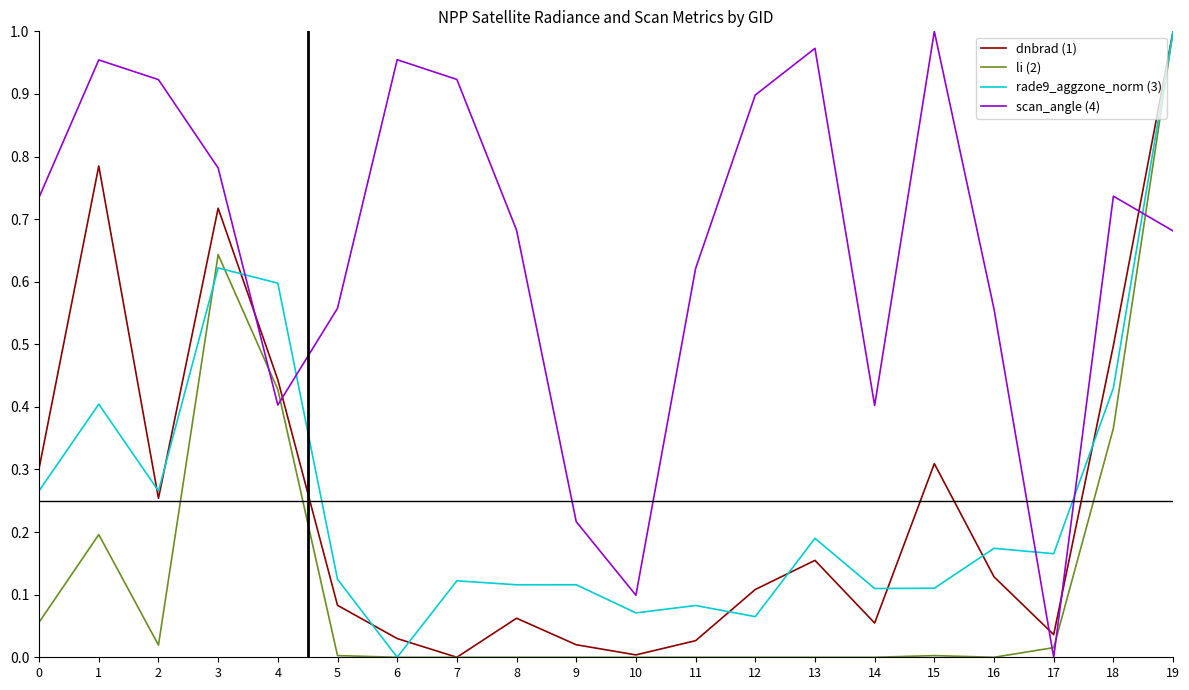

How many intersections are there between rade9_aggzone_norm (3) and scan_angle (4)?

5